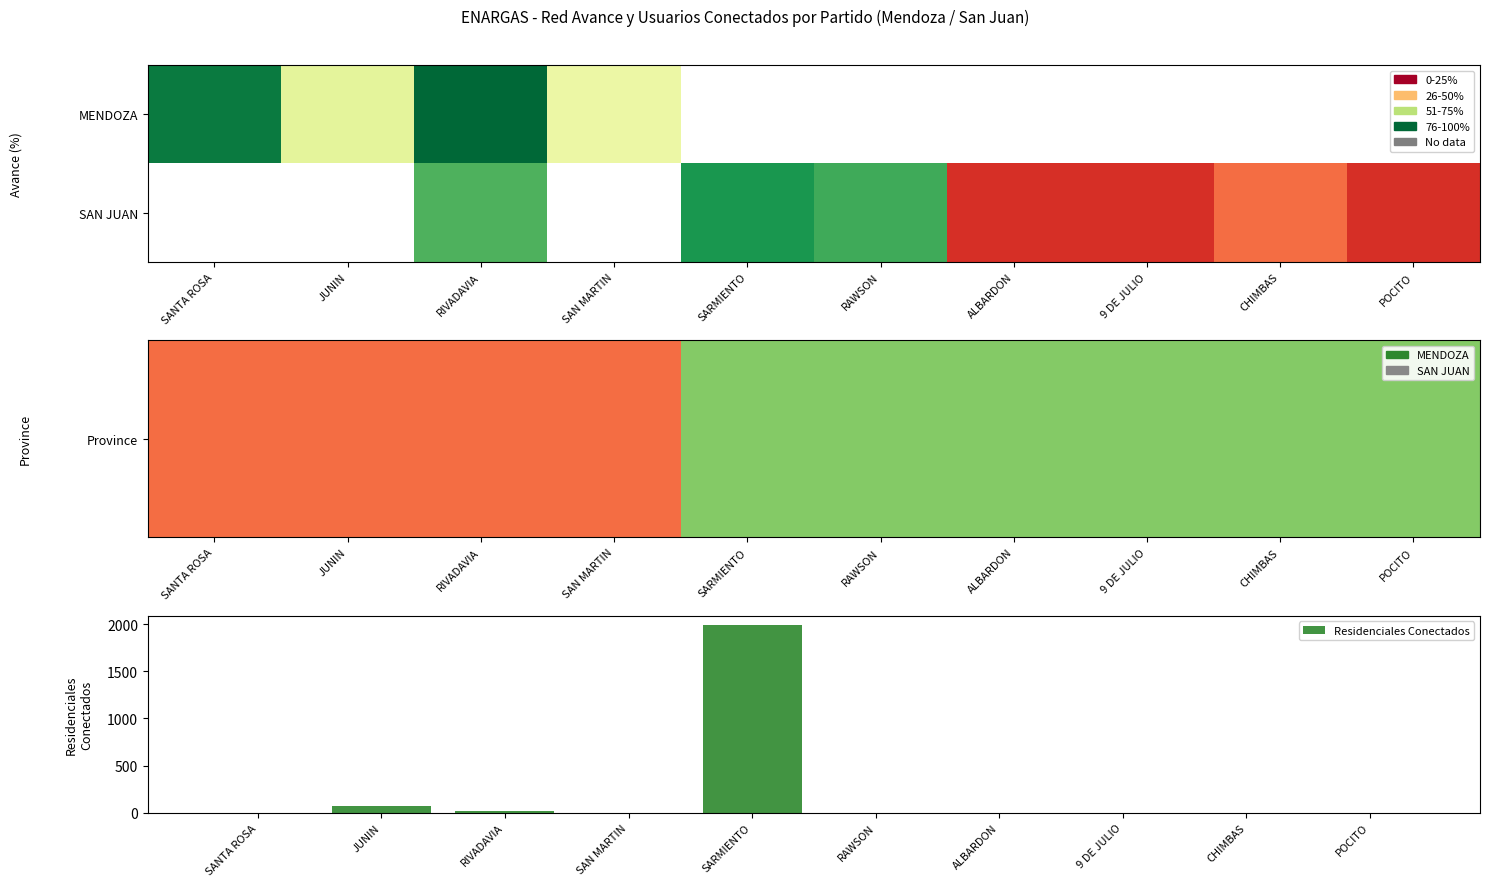

At SAN MARTIN, list the series in order from smallest to largest.

Province, SAN JUAN, Residenciales Conectados